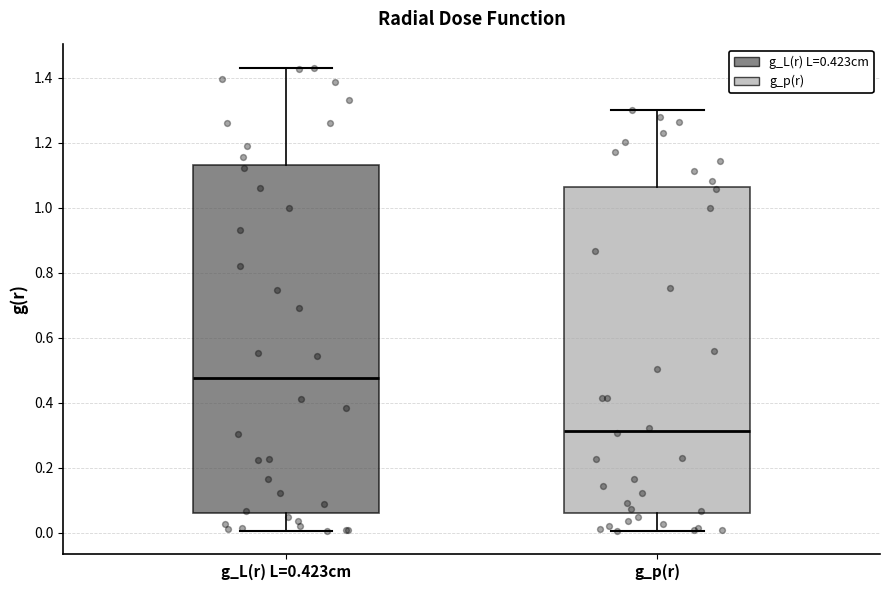

Reading left to right, transcribe this box plot: for each box, give where its median line is, the range the box spans, and where its two whiskers end, as read against the y-axis. The values are not printed on the chart, so give them approximately, as read against the axis.

g_L(r) L=0.423cm: median 0.48, box 0.06 to 1.14, whiskers 0.00 to 1.44
g_p(r): median 0.32, box 0.06 to 1.06, whiskers 0.00 to 1.30